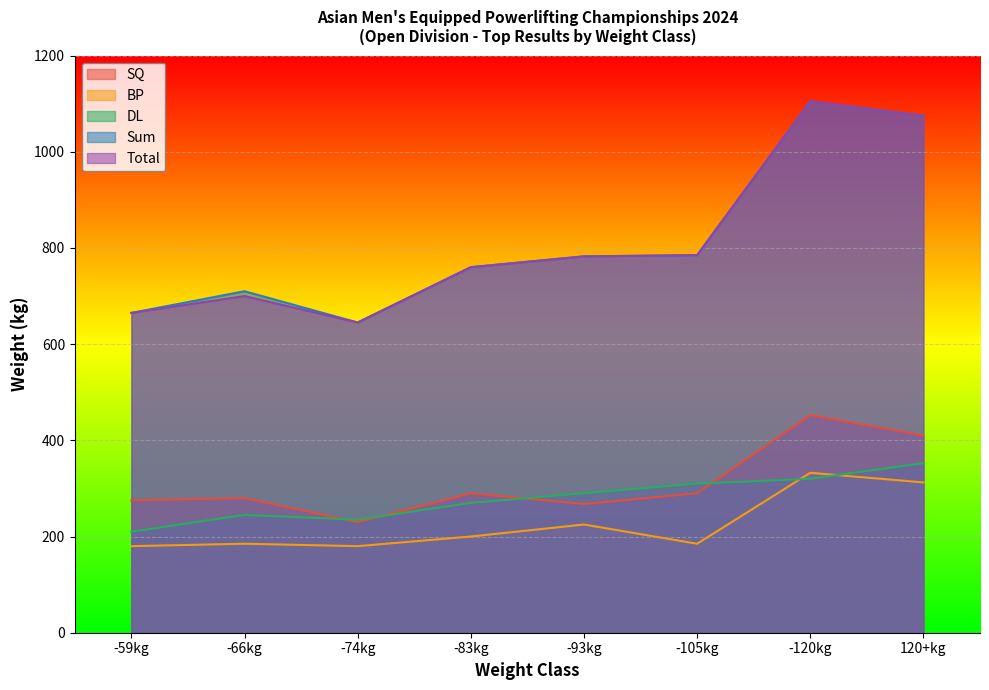

Reading left to right, list all the values displayed in this chart.

SQ: -59kg=275.0	-66kg=280.0	-74kg=230.0	-83kg=290.0	-93kg=267.5	-105kg=290.0	-120kg=452.5	120+kg=410.0
BP: -59kg=180.0	-66kg=185.0	-74kg=180.0	-83kg=200.0	-93kg=225.0	-105kg=185.0	-120kg=332.5	120+kg=312.5
DL: -59kg=210.0	-66kg=245.0	-74kg=235.0	-83kg=270.0	-93kg=290.0	-105kg=310.0	-120kg=320.0	120+kg=352.5
Sum: -59kg=665.0	-66kg=710.0	-74kg=645.0	-83kg=760.0	-93kg=782.5	-105kg=785.0	-120kg=1105.0	120+kg=1075.0
Total: -59kg=665.0	-66kg=700.0	-74kg=645.0	-83kg=760.0	-93kg=782.5	-105kg=785.0	-120kg=1105.0	120+kg=1075.0